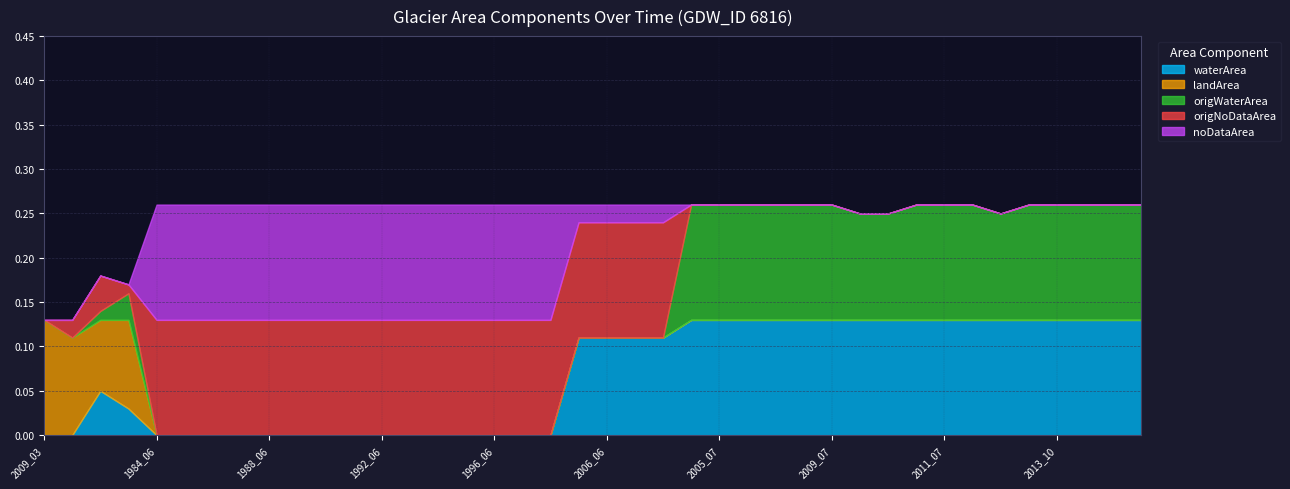

How many interior local valleys does the origNoDataArea series have?

1